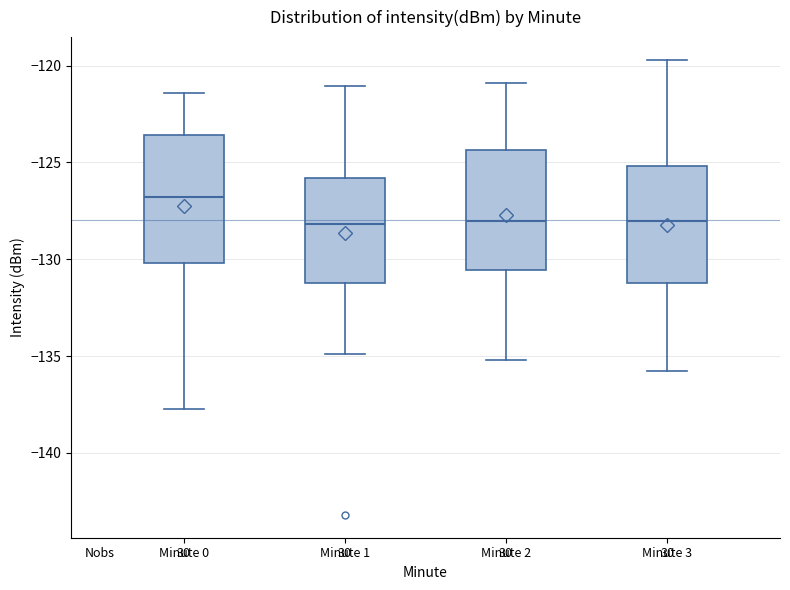

Reading left to right, transcribe this box plot: for each box, give where its median line is, the range the box spans, and where its two whiskers end, as read against the y-axis. The values are not printed on the chart, so give them approximately, as read against the axis.

Minute 0: median -127.0, box -130.0 to -123.5, whiskers -137.5 to -121.5
Minute 1: median -128.0, box -131.0 to -126.0, whiskers -135.0 to -121.0
Minute 2: median -128.0, box -130.5 to -124.5, whiskers -135.0 to -121.0
Minute 3: median -128.0, box -131.0 to -125.0, whiskers -136.0 to -119.5